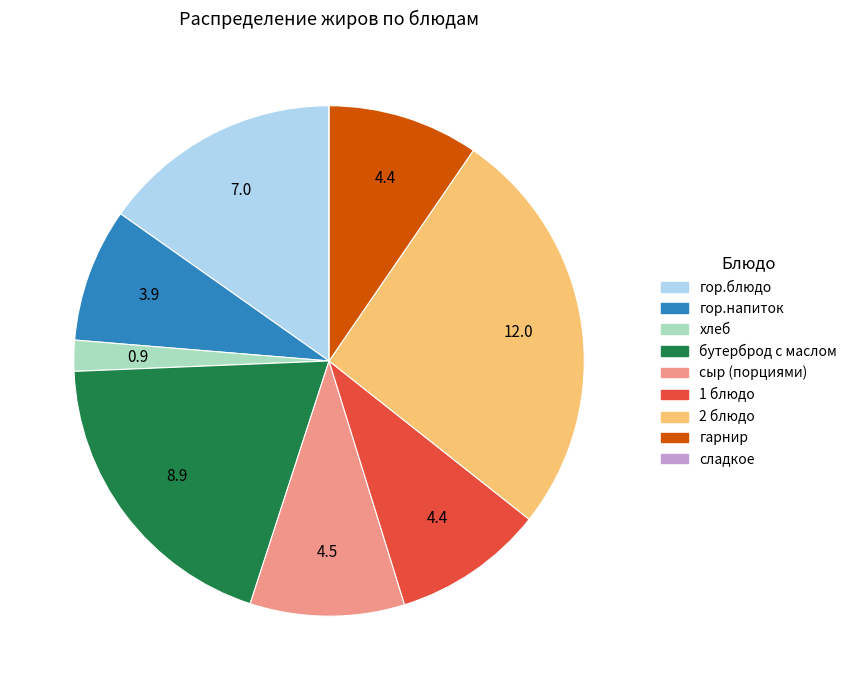

Is there a majority slice in this chart?

No